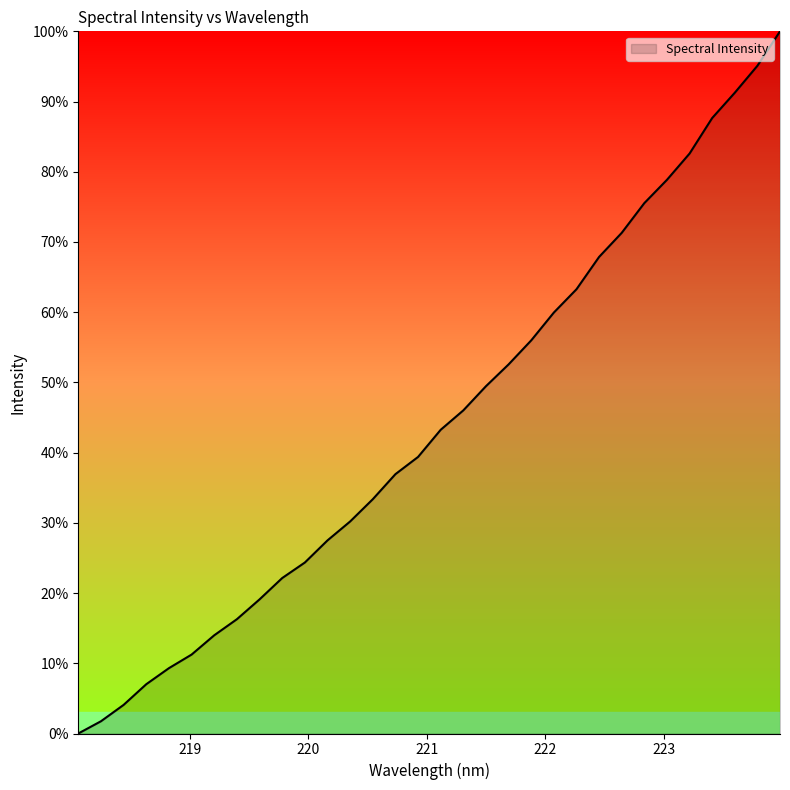

What is the difference between the maximum and second lowest values?

98.3